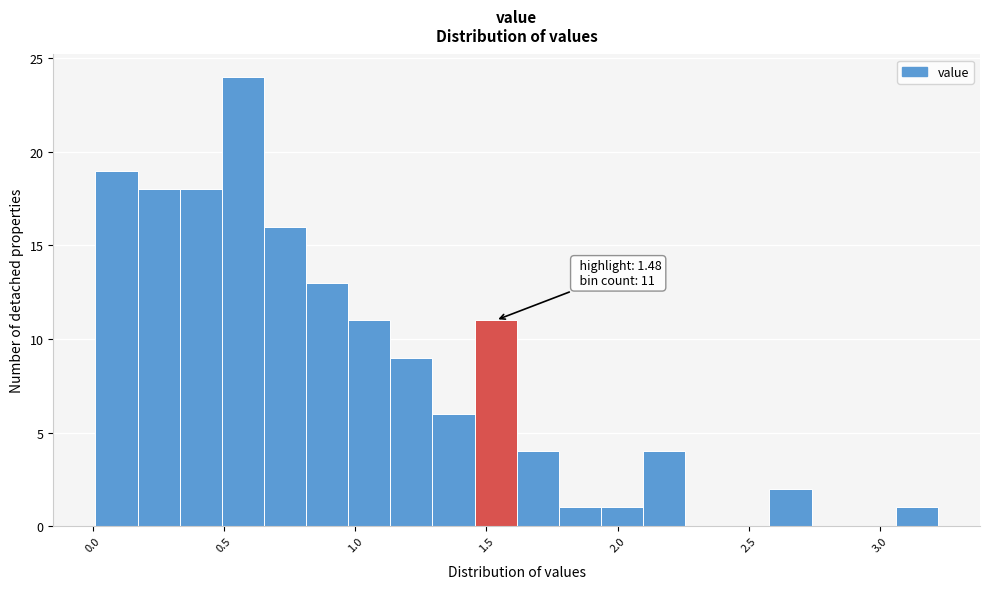

Around what value on the x-axis is the tallest bar? Give the approximate position of its centre, as read against the axis.

0.55